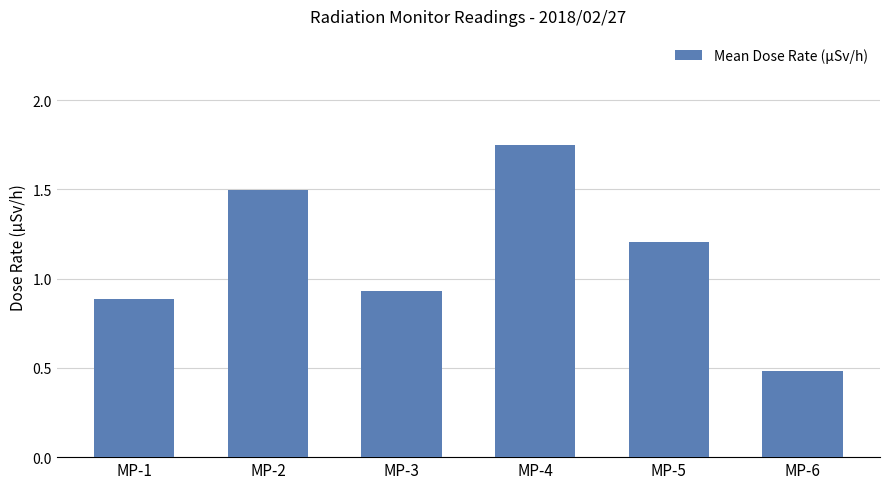

The chart shows a value of 0.5 at MP-5. True or false?

False